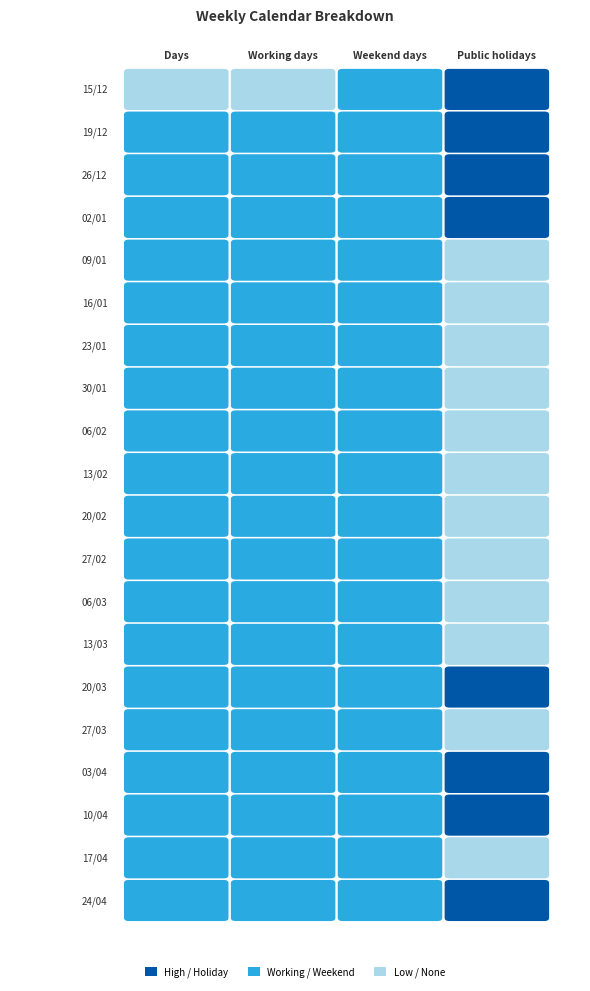

The value of 19/12 at 1 is 5. True or false?

True